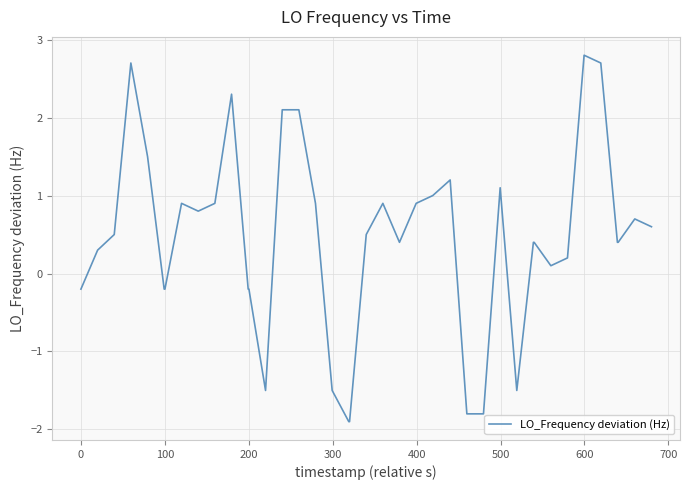

Reading left to right, transcribe all the data shown in this chart.

-0.2	0.3	0.5	2.7	1.5	-0.2	-0.2	0.9	0.8	0.9	2.3	-0.2	-0.2	-1.5	2.1	2.1	0.9	-1.5	-1.9	-1.9	0.5	0.9	0.4	0.9	1.0	1.2	-1.8	-1.8	1.1	-1.5	0.4	0.4	0.1	0.2	2.8	2.7	0.4	0.4	0.7	0.6